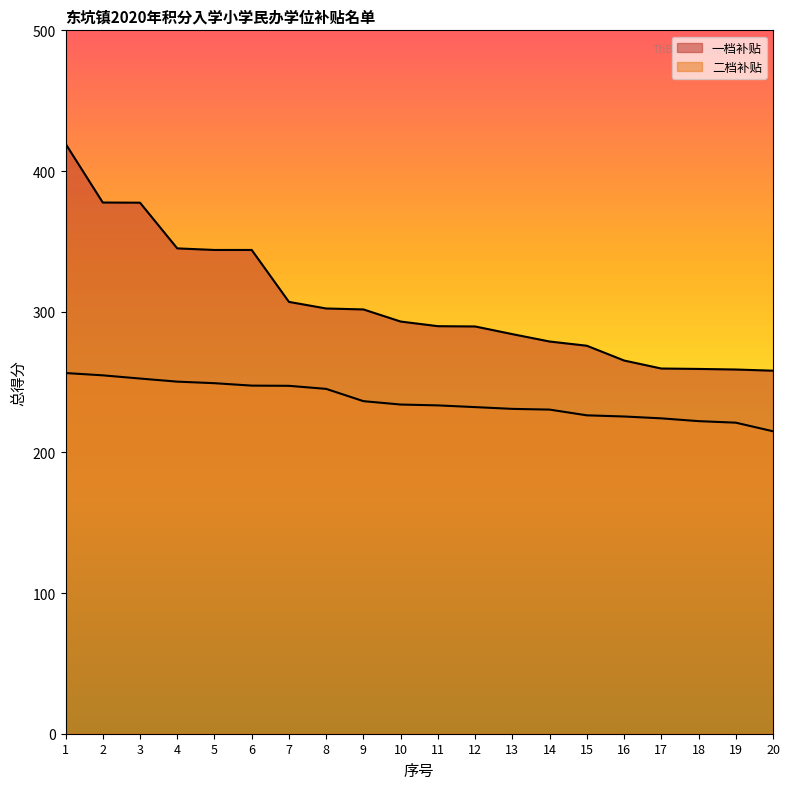

How many categories are shown in the chart?

20